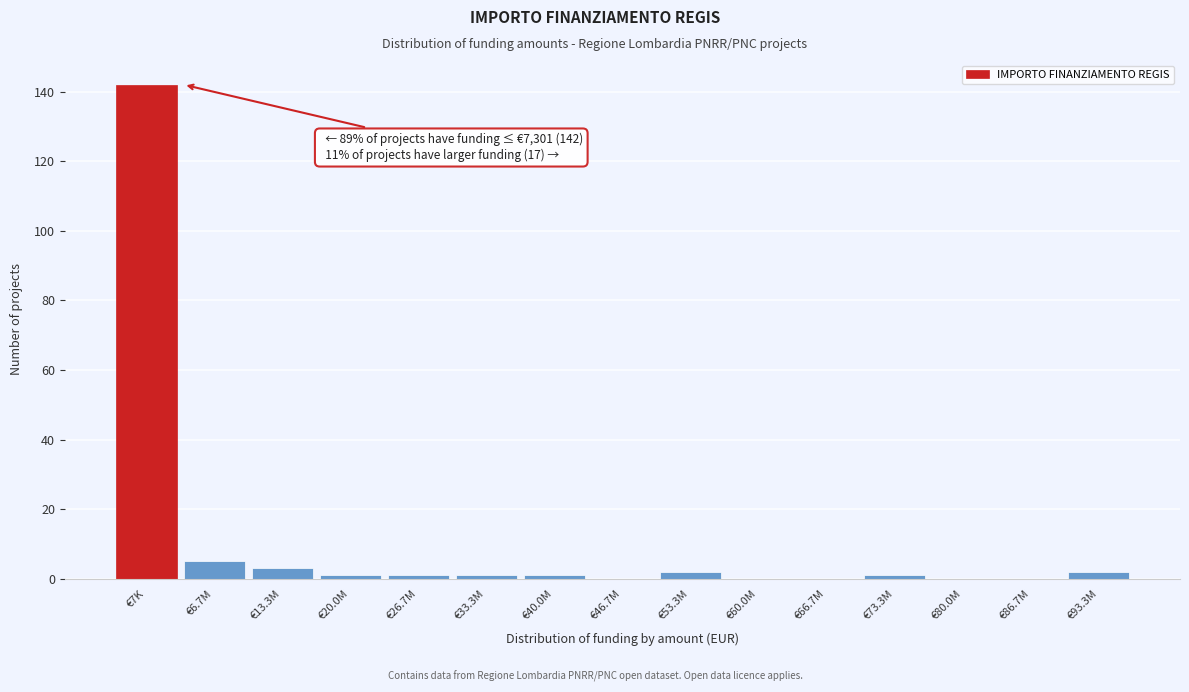

Reading left to right, transcribe all the data shown in this chart.

€7K=142	€6.7M=5	€13.3M=3	€20.0M=1	€26.7M=1	€33.3M=1	€40.0M=1	€46.7M=0	€53.3M=2	€60.0M=0	€66.7M=0	€73.3M=1	€80.0M=0	€86.7M=0	€93.3M=2